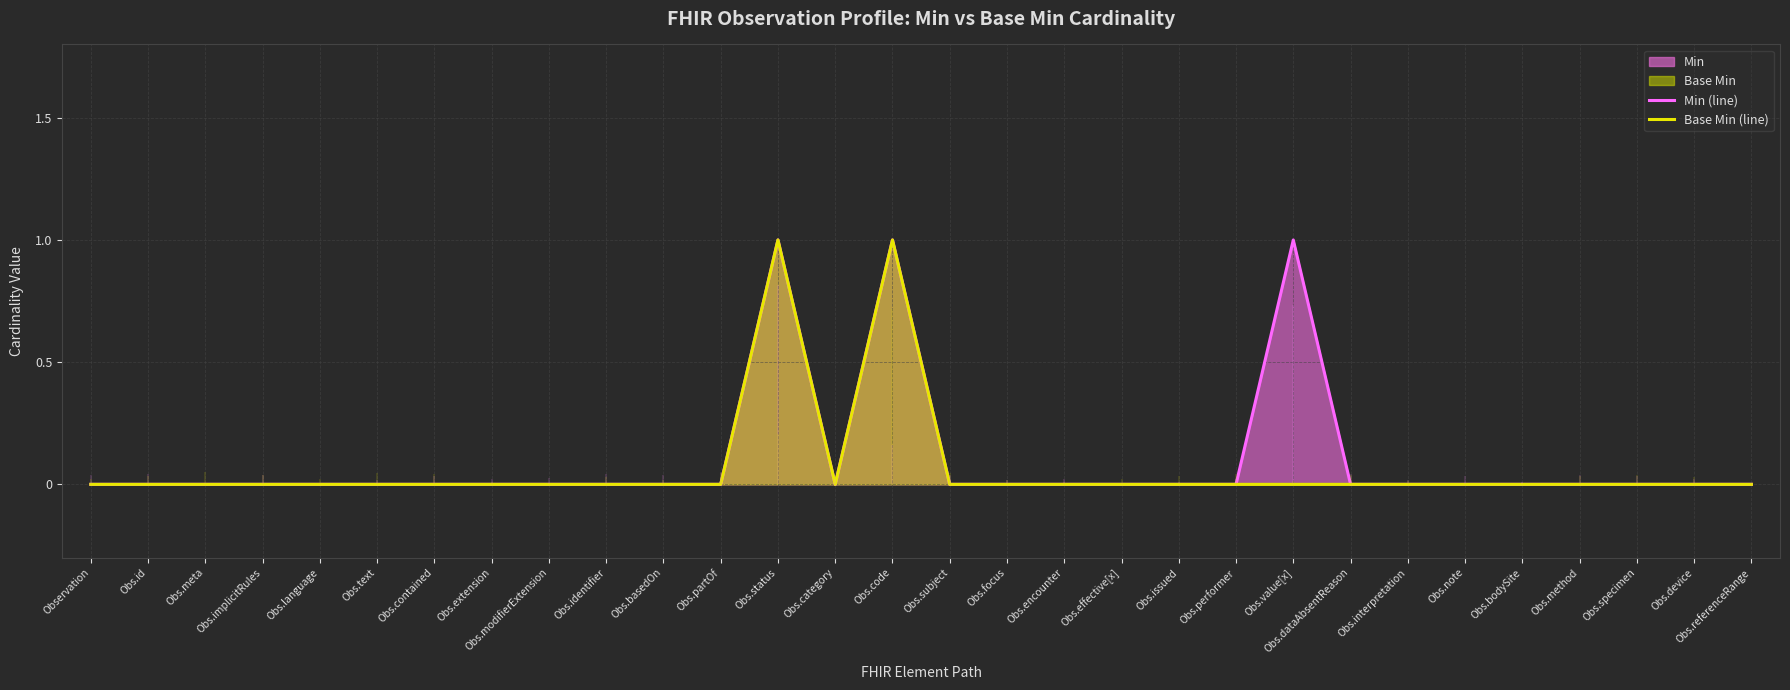

True or false: Base Min (line) and Min (line) cross at least once.

False